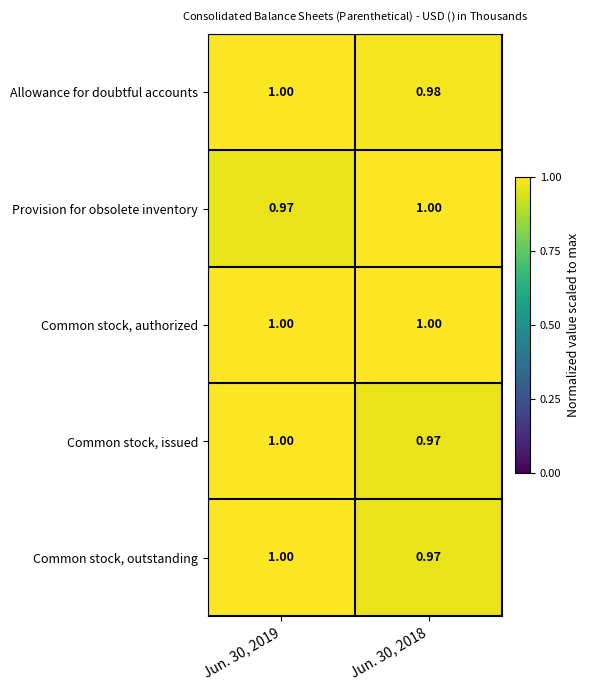

Which series has the largest total across all categories?

Common stock, authorized